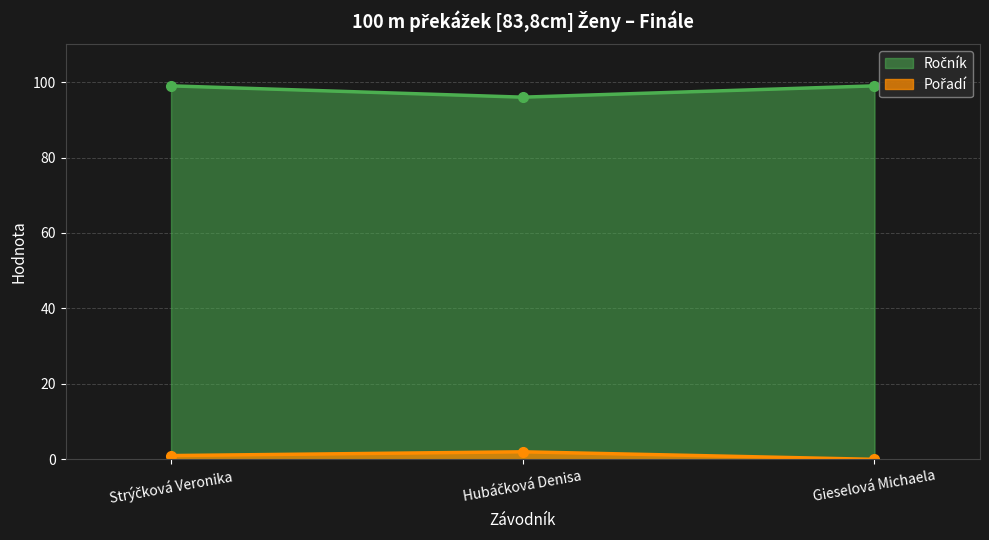

What is the difference between the highest and lowest values at Gieselová Michaela?

99